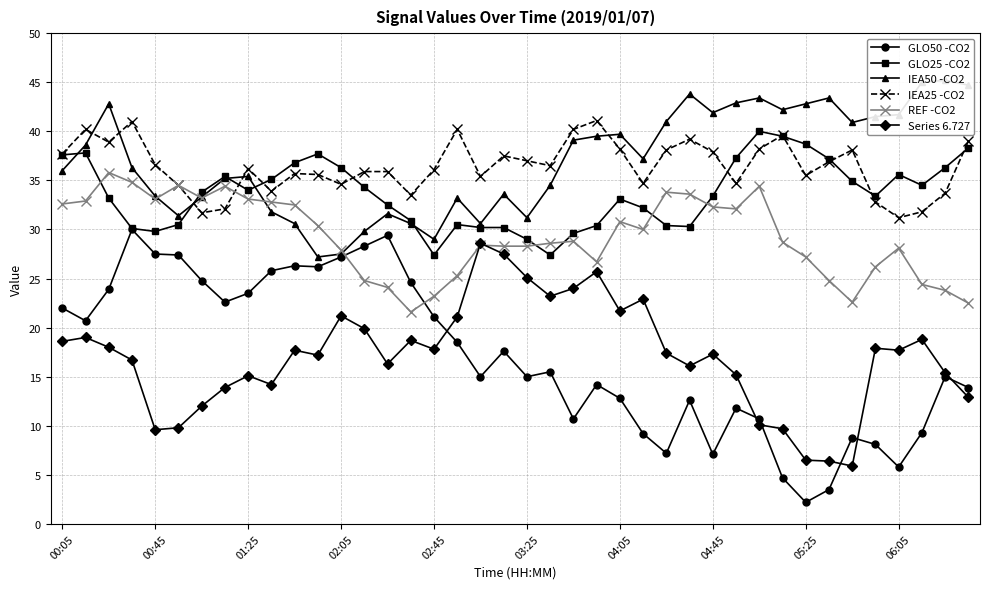

What is the lowest value of the REF -CO2 series?

21.6